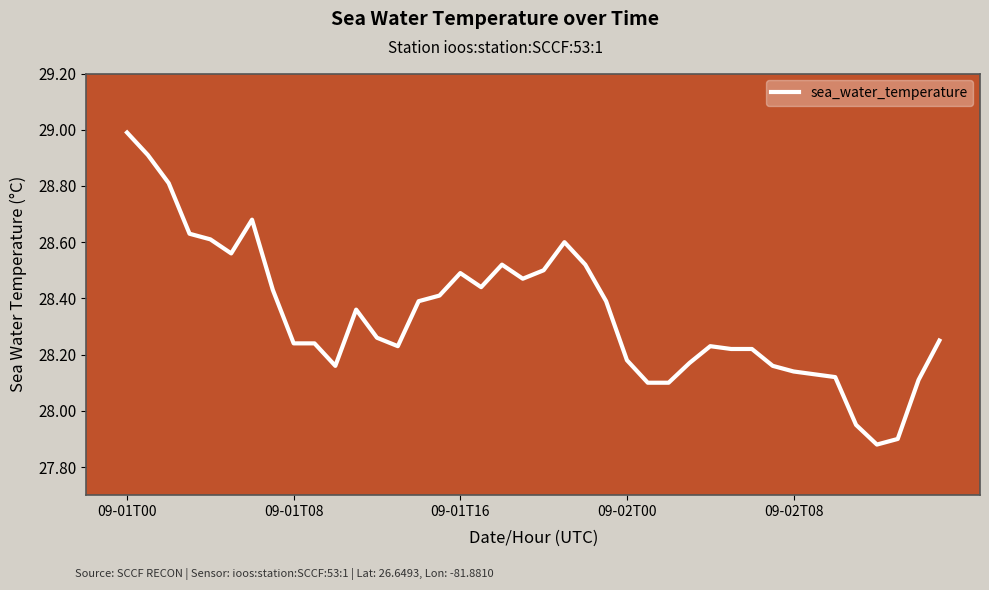

What is the difference between the maximum and minimum values?

1.1